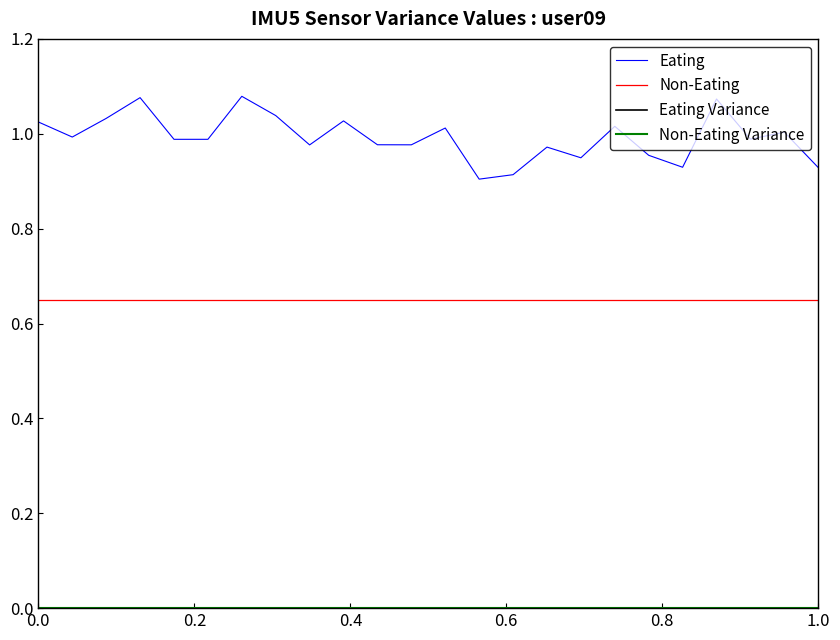

Is this an area chart (filled region under the line)?

No